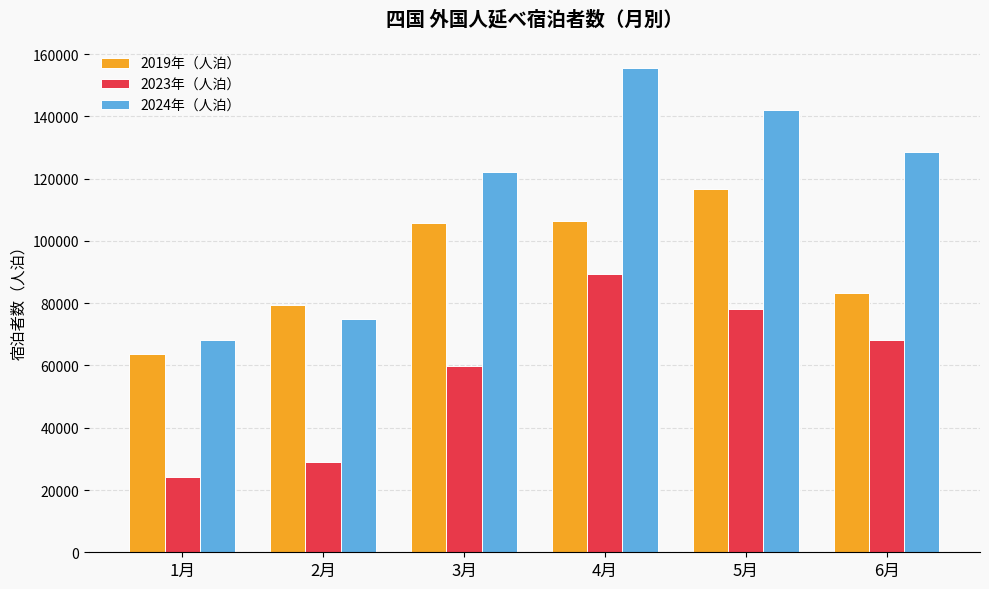

What is the spread (max minus min) of values at 4月?

65970